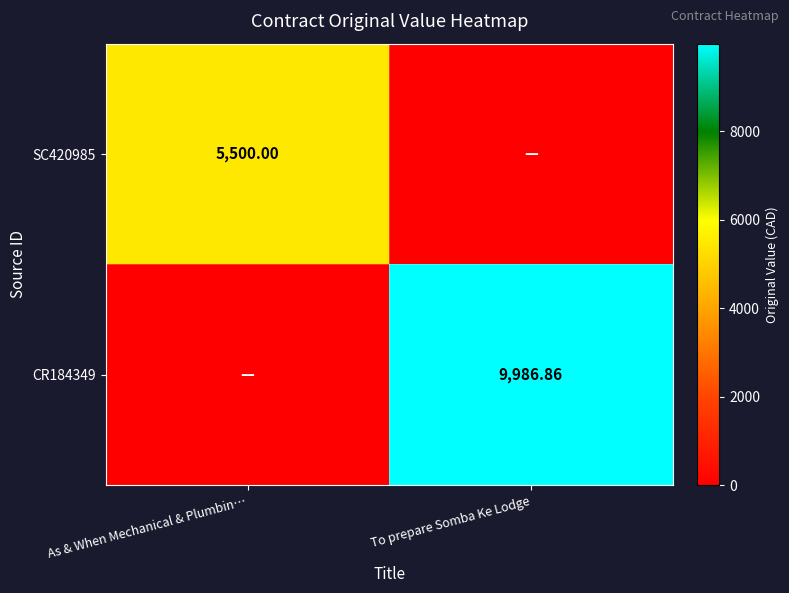

Rank the series by their average value, from lowest to highest.

SC420985, CR184349